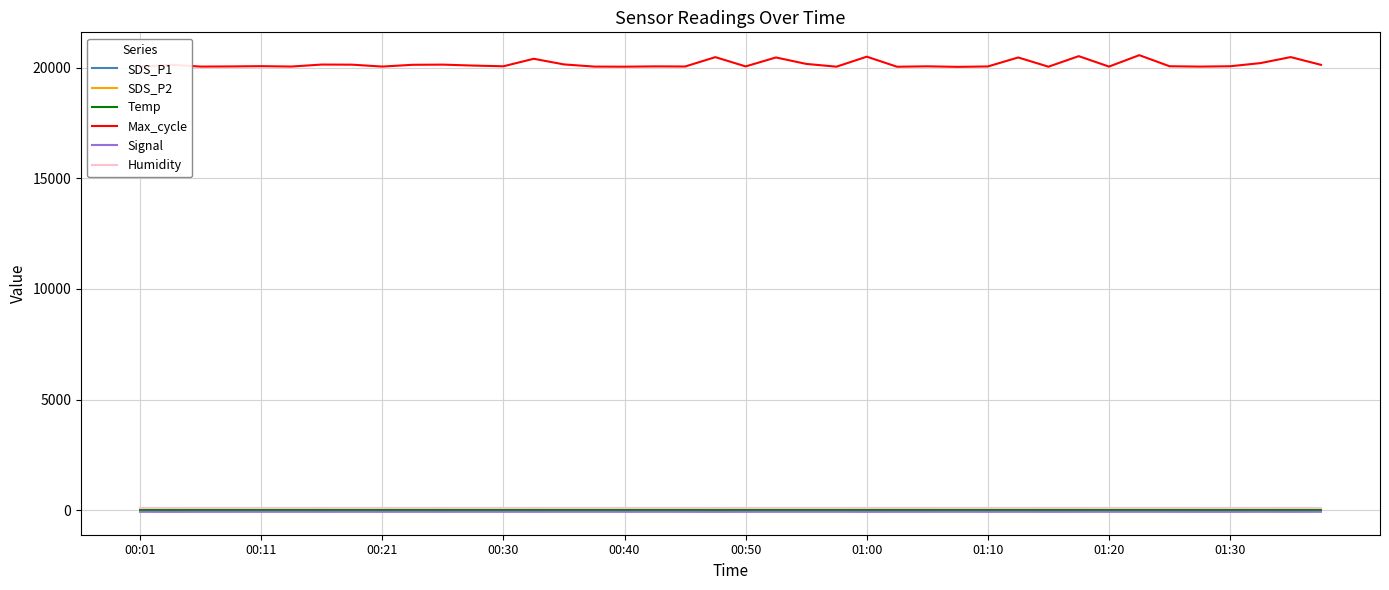

Which series has the largest total across all categories?

Max_cycle